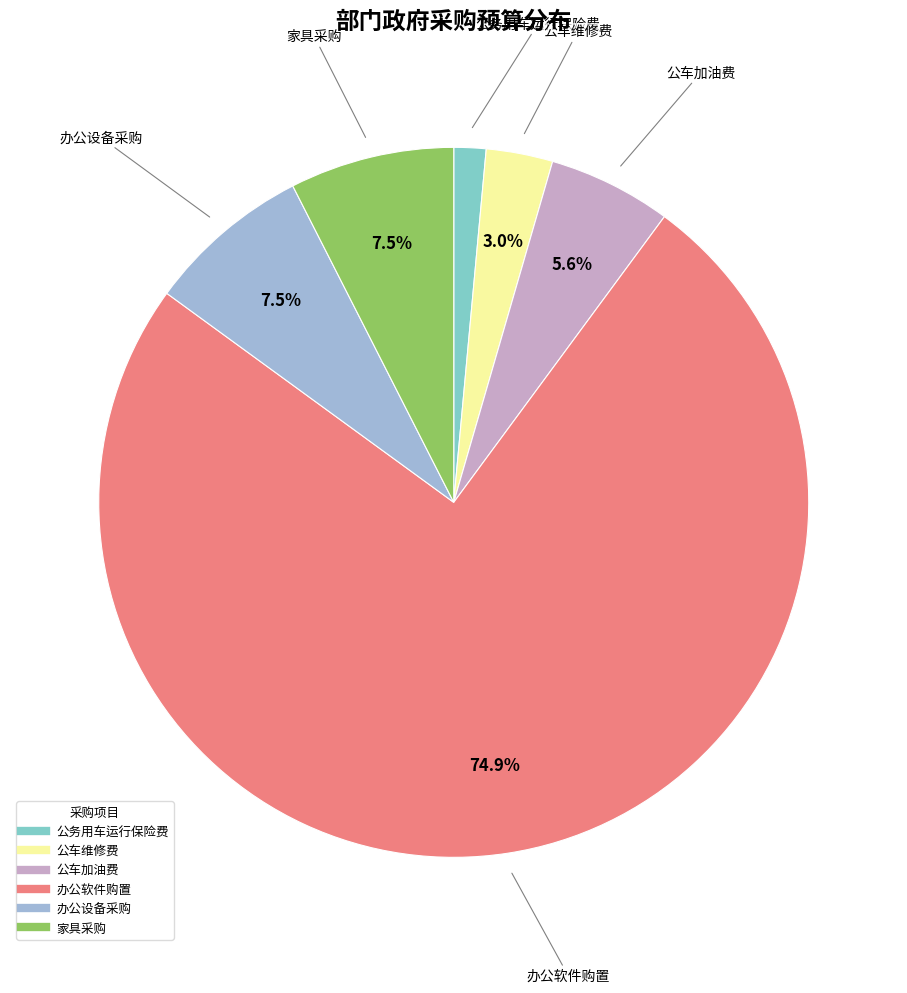

What percentage is NOT represented by 公车维修费?

97.0%